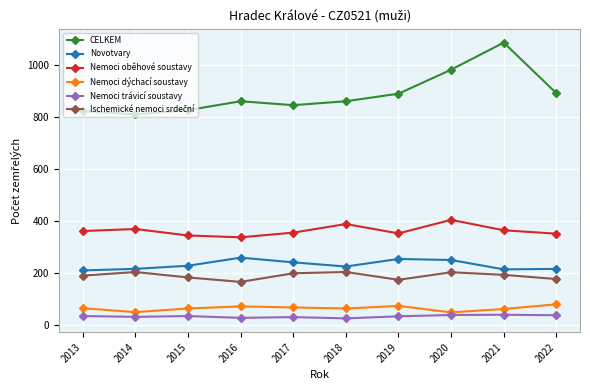

What is the difference between the second highest and minimum values in the Nemoci trávicí soustavy series?

13